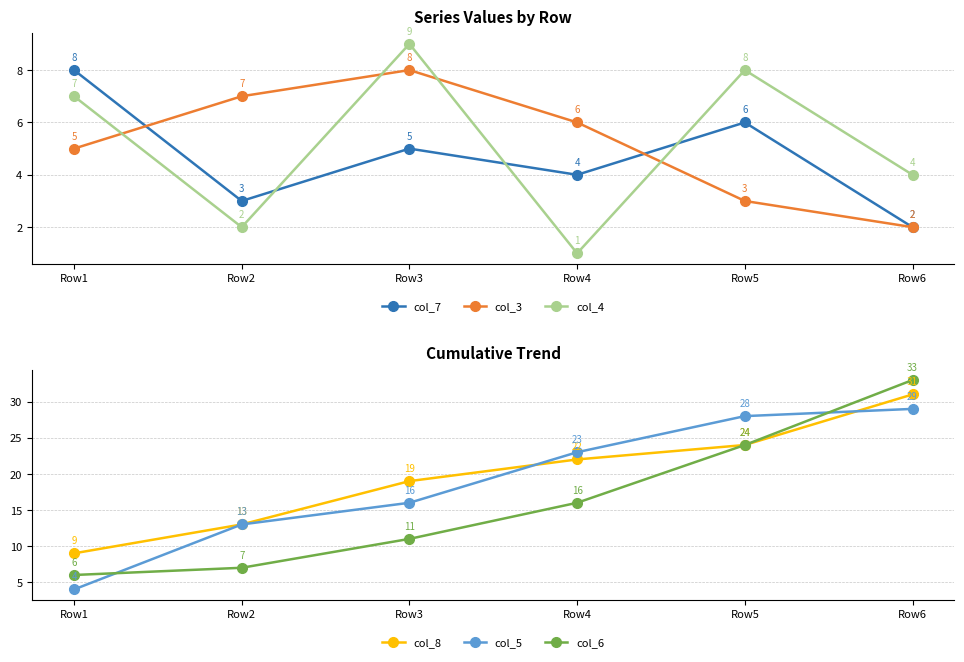

What is the approximate value of col_7 at Row3?

5